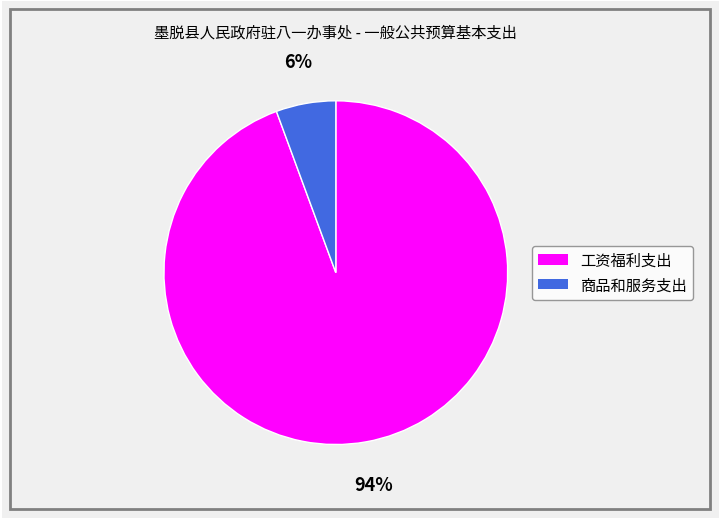

To the nearest percent, what is the average slice percentage?

50%